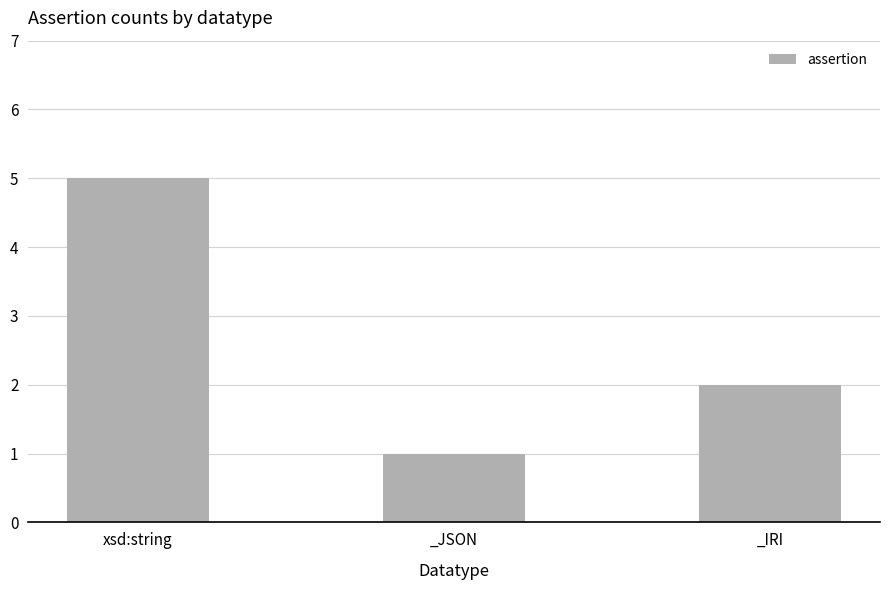

What position from the right is xsd:string?

3